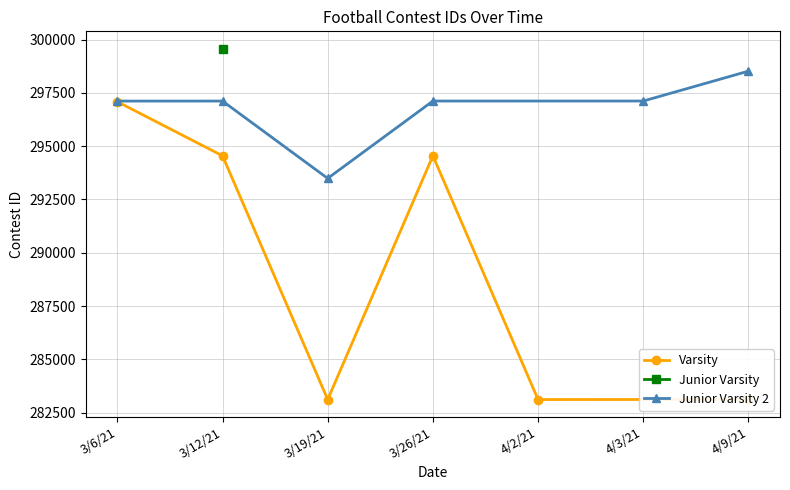

What value does the Junior Varsity 2 series have at 3/26/21, to the nearest 10?

297120